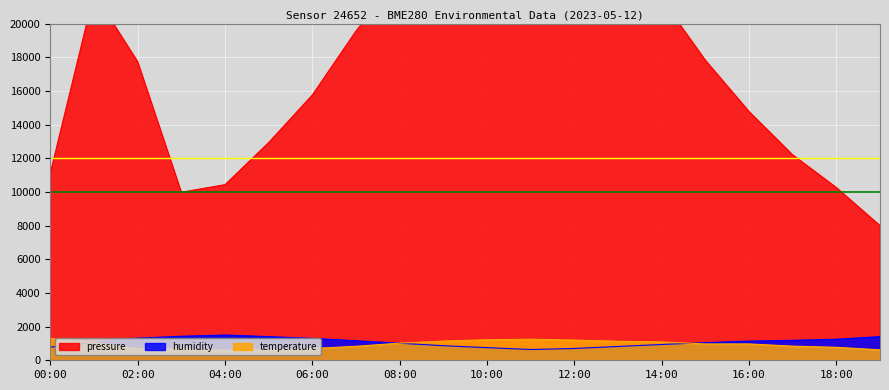

Is it true that pressure equals 37629.4 at 14:00?

False